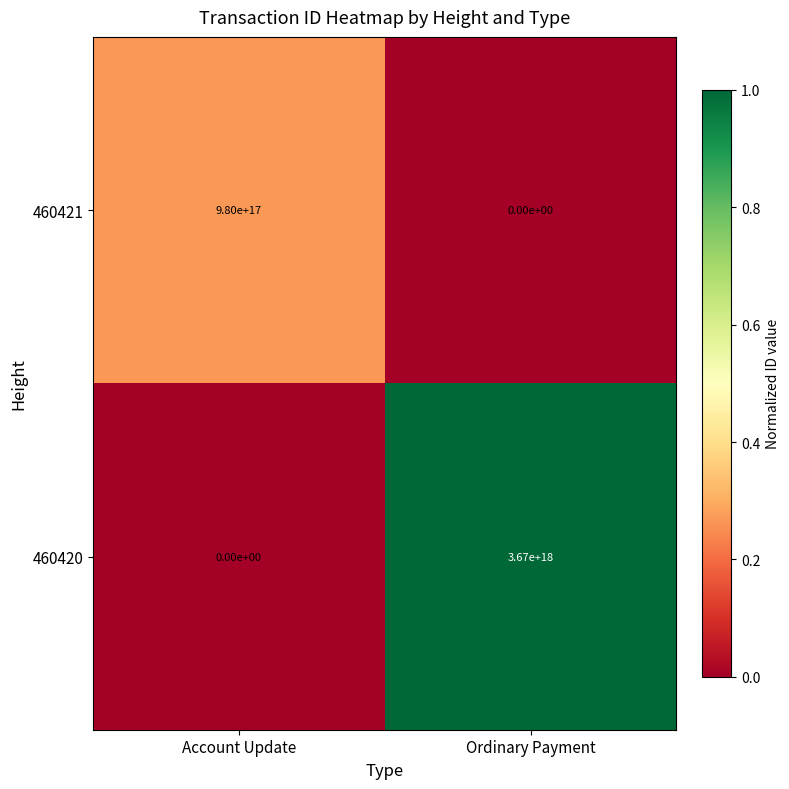

List the series in order of their overall mean, lowest first.

460421, 460420